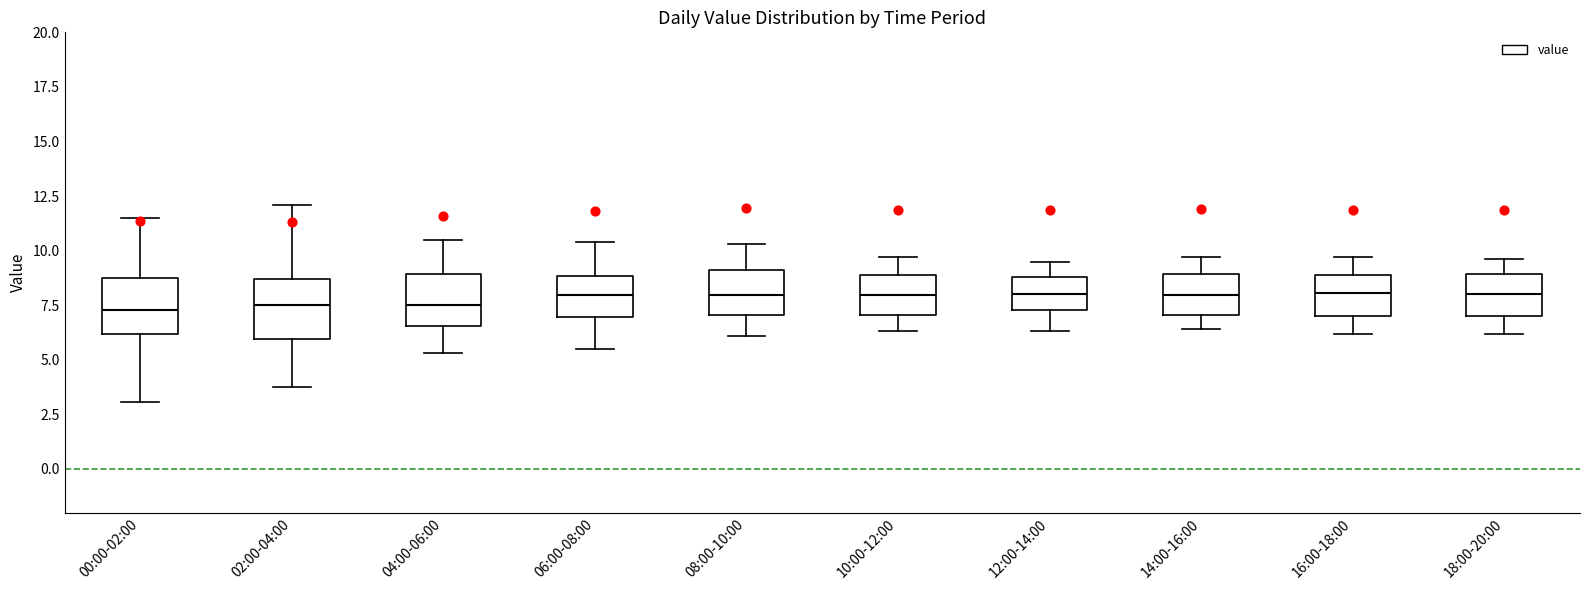

Reading left to right, read every box against the y-axis: the position of its median line, the range the box covers, and the ends of its whiskers. The values are not printed on the chart, so give them approximately, as read against the axis.

00:00-02:00: median 7.5, box 6.0 to 8.5, whiskers 3.0 to 11.5
02:00-04:00: median 7.5, box 6.0 to 8.5, whiskers 4.0 to 12.0
04:00-06:00: median 7.5, box 6.5 to 9.0, whiskers 5.5 to 10.5
06:00-08:00: median 8.0, box 7.0 to 9.0, whiskers 5.5 to 10.5
08:00-10:00: median 8.0, box 7.0 to 9.0, whiskers 6.0 to 10.5
10:00-12:00: median 8.0, box 7.0 to 9.0, whiskers 6.5 to 9.5
12:00-14:00: median 8.0, box 7.5 to 9.0, whiskers 6.5 to 9.5
14:00-16:00: median 8.0, box 7.0 to 9.0, whiskers 6.5 to 9.5
16:00-18:00: median 8.0, box 7.0 to 9.0, whiskers 6.0 to 9.5
18:00-20:00: median 8.0, box 7.0 to 9.0, whiskers 6.0 to 9.5